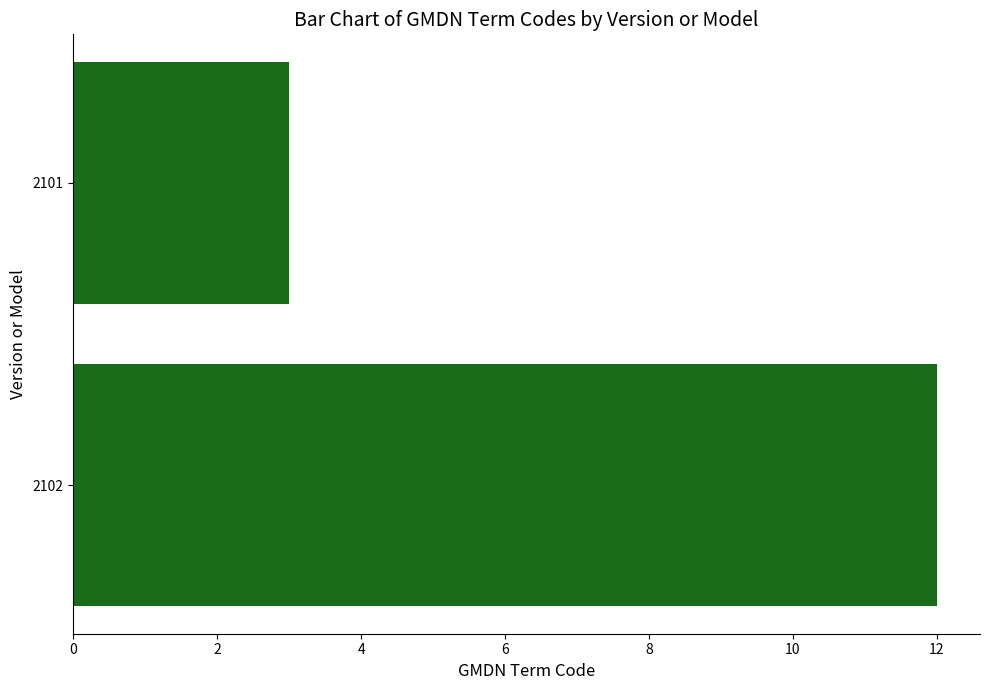

Reading bottom to top, list all the values displayed in this chart.

12	3